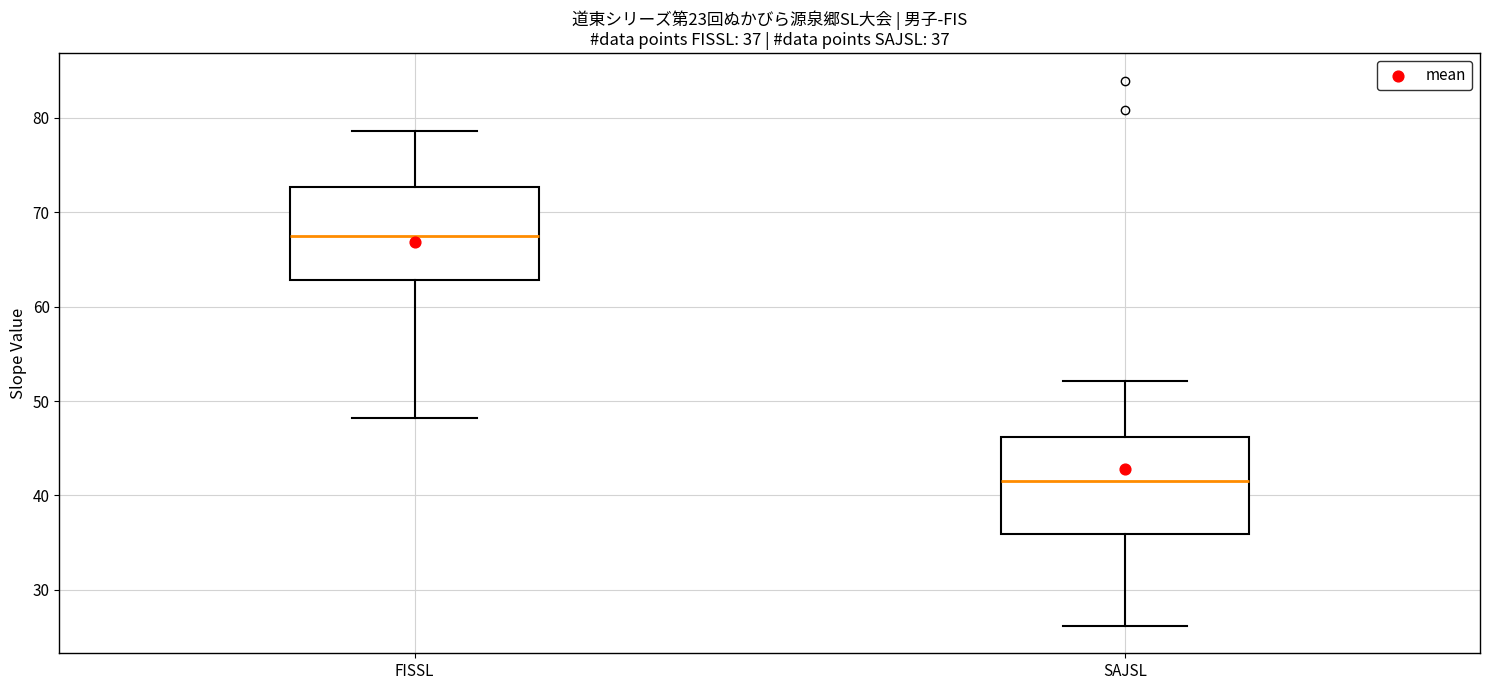

Which box has the highest median line?

FISSL